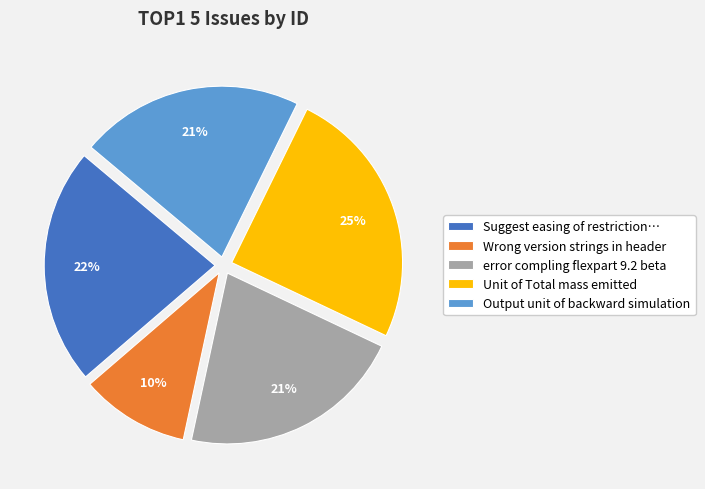

Is Unit of Total mass emitted the majority of the pie?

No